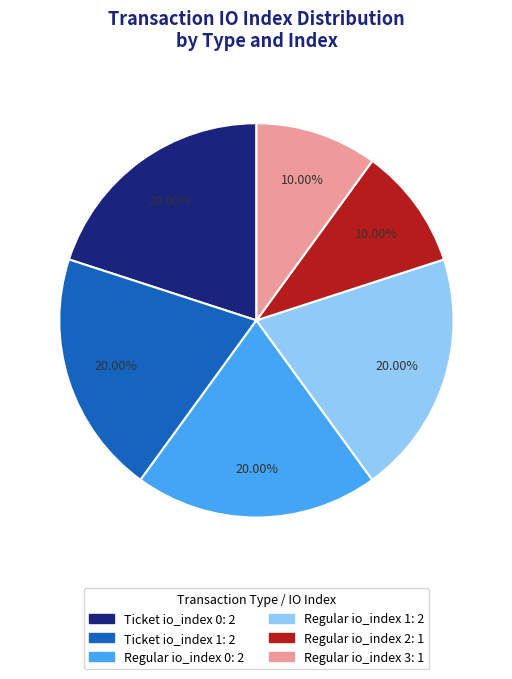

Does any single category account for the majority?

No